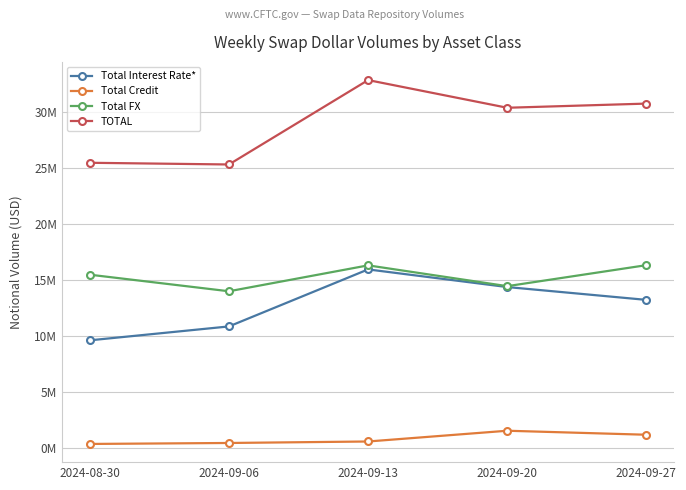

What are all the series names shown in the legend?

Total Interest Rate*, Total Credit, Total FX, TOTAL